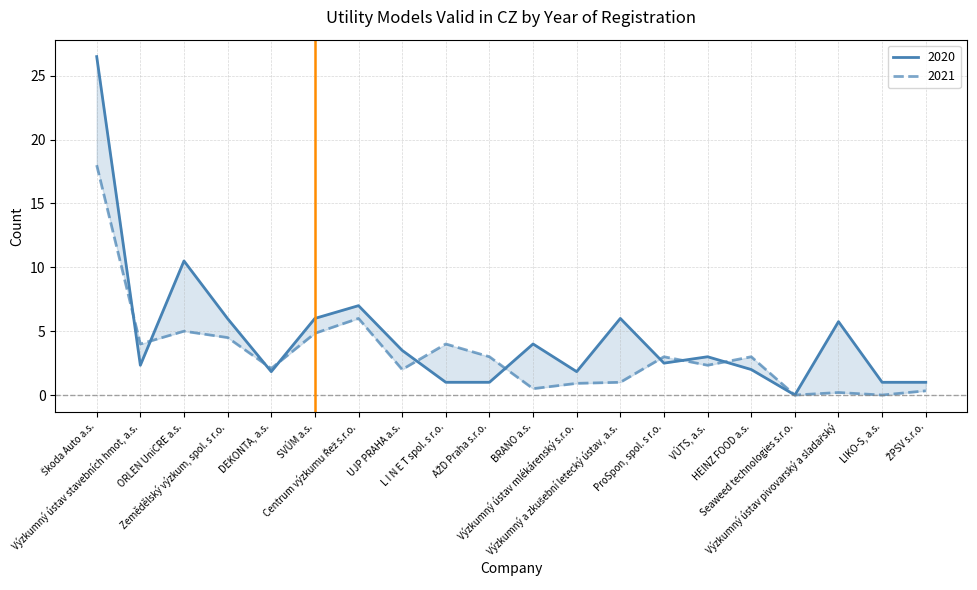

Which series changed the most between ProSpon, spol. s r.o. and HEINZ FOOD a.s.?

2020